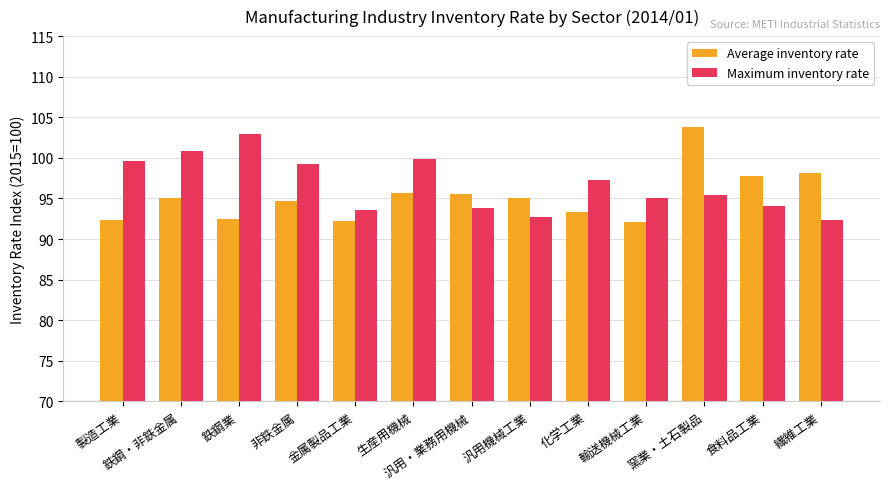

Which series has the largest range (max minus min)?

Average inventory rate